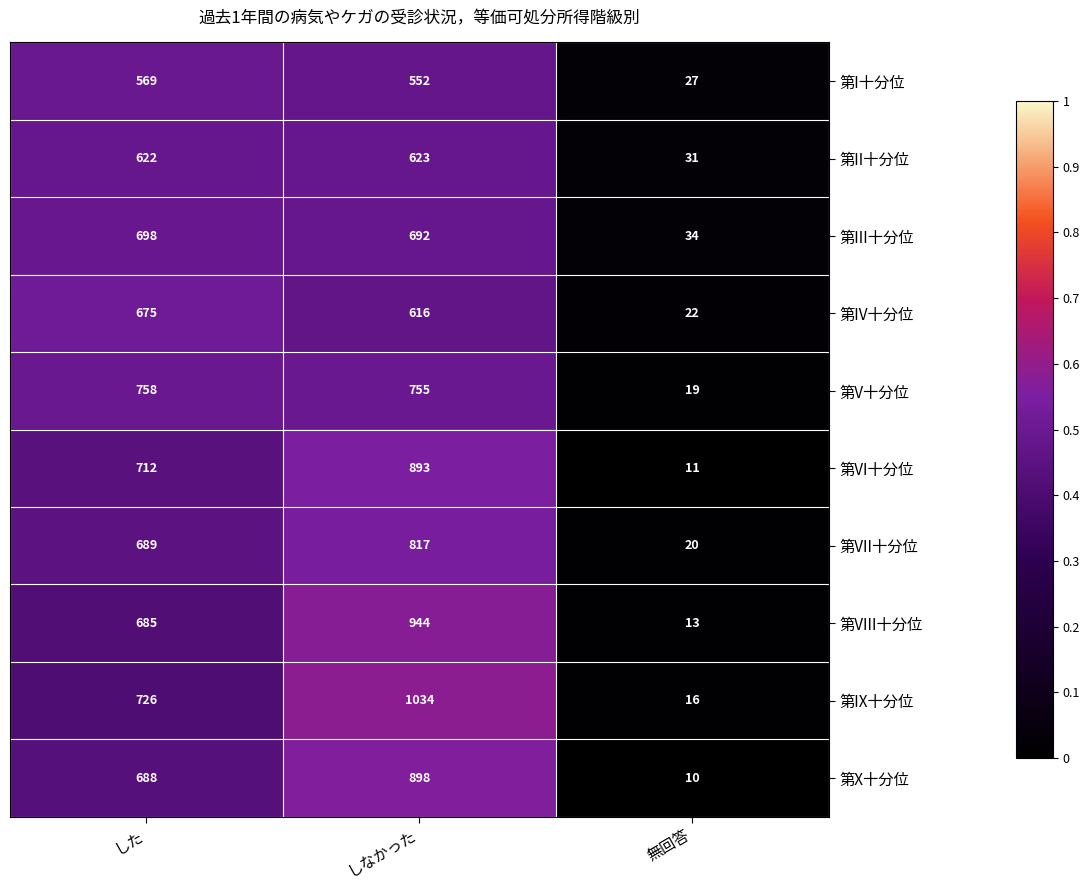

Between した and 無回答, which series saw the biggest shift?

第V十分位